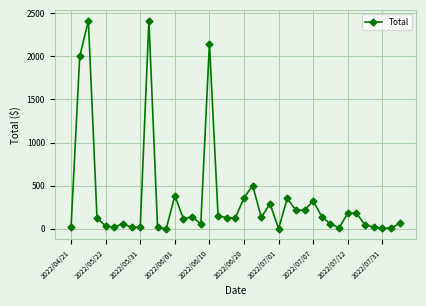

What is the average value?

344.8